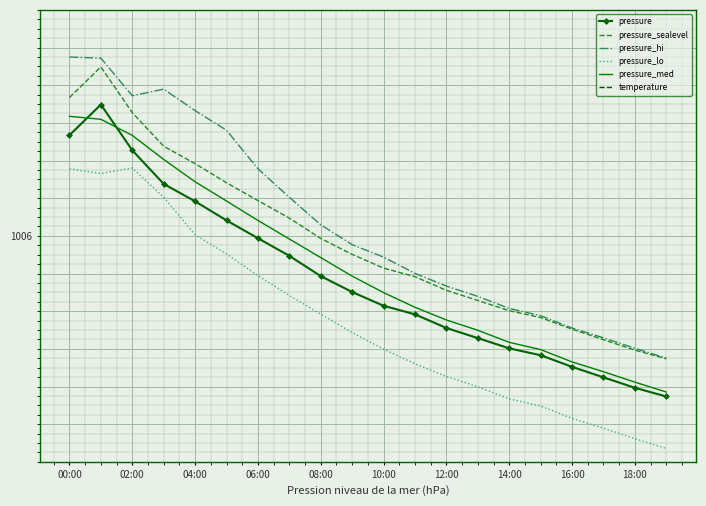

True or false: pressure_med and temperature intersect in this chart.

False